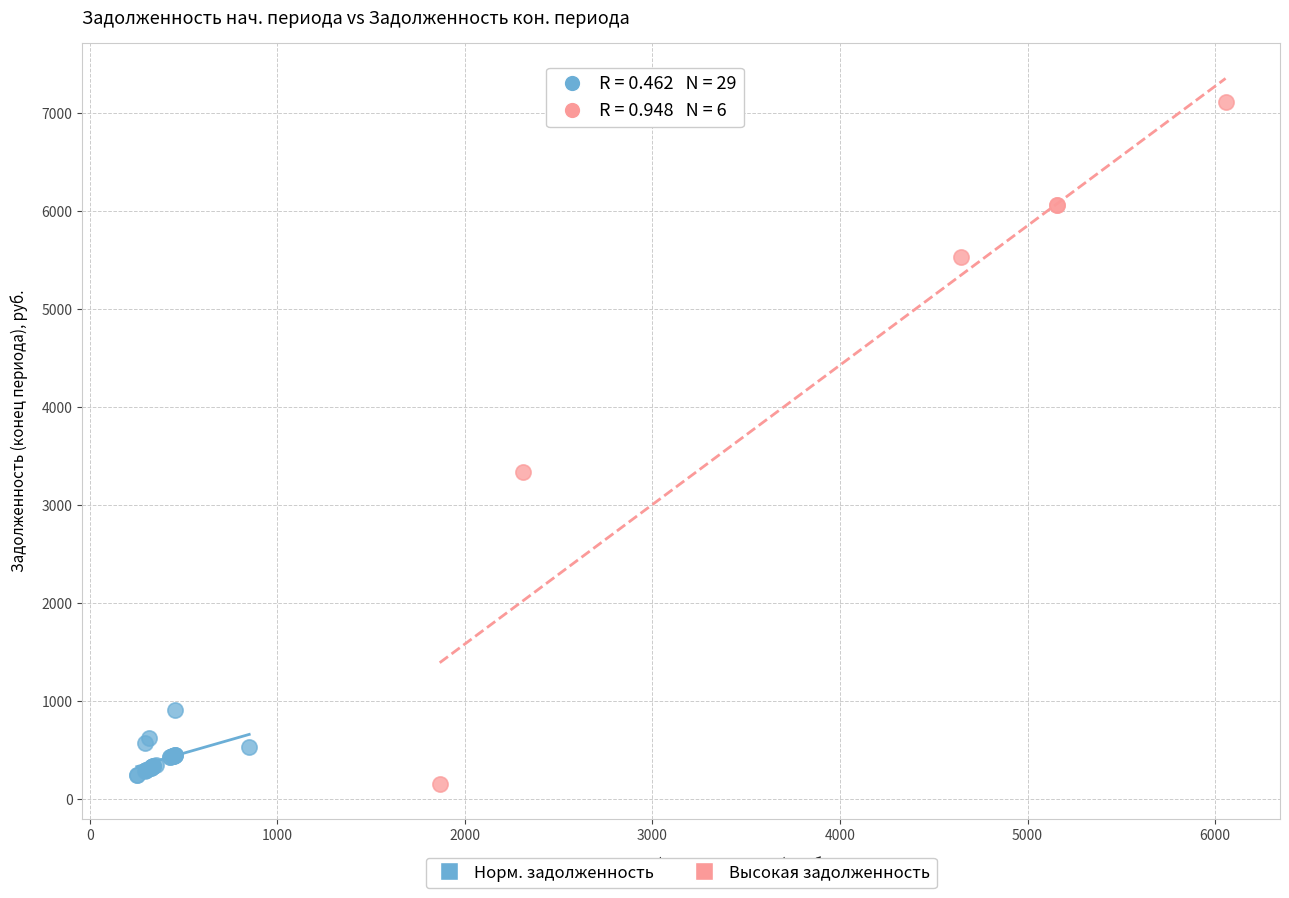

Which series has the largest Y range (max minus min)?

Высокая задолженность